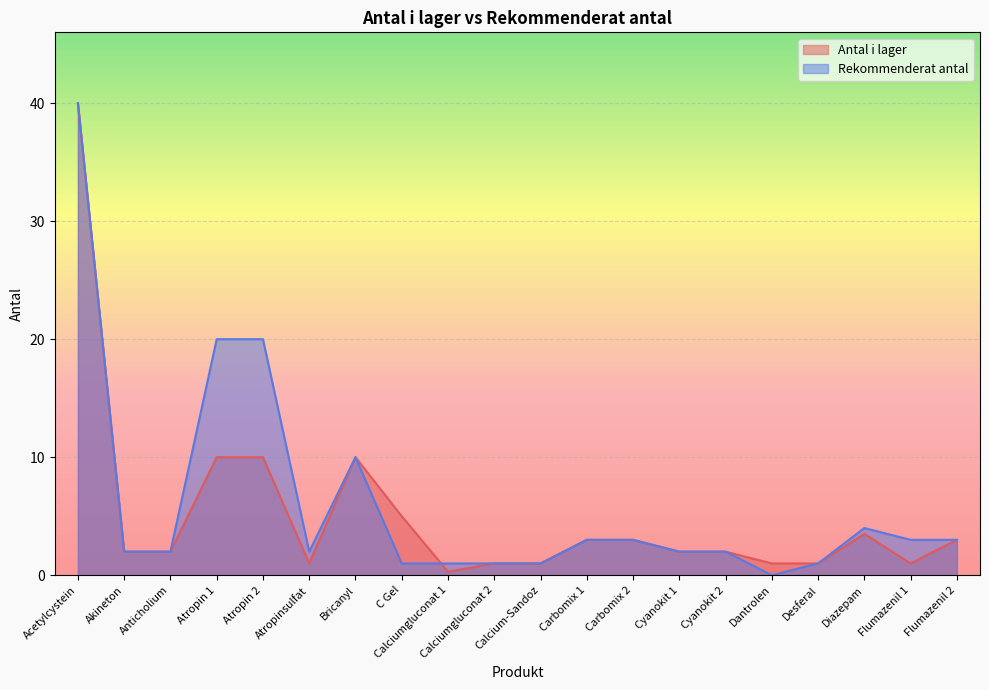

Rank the series by their average value, from lowest to highest.

Antal i lager, Rekommenderat antal